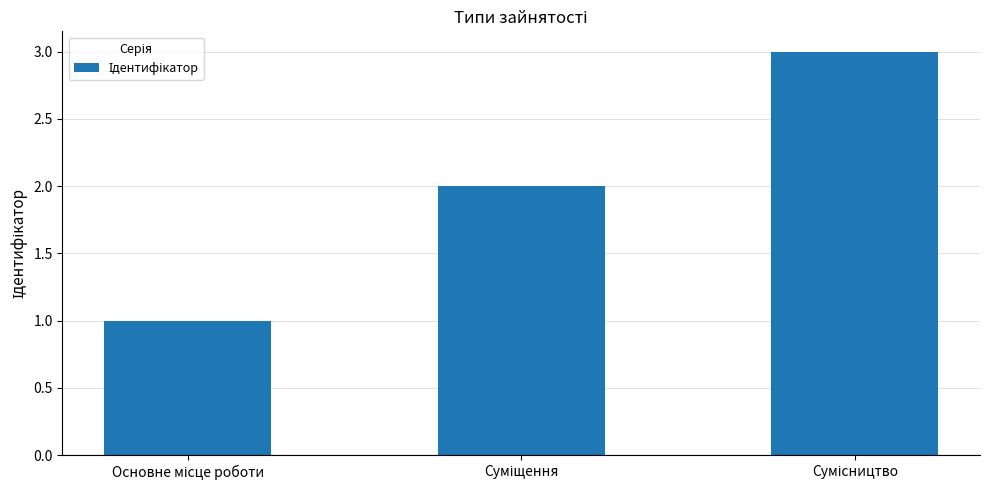

How many bars are there in total?

3